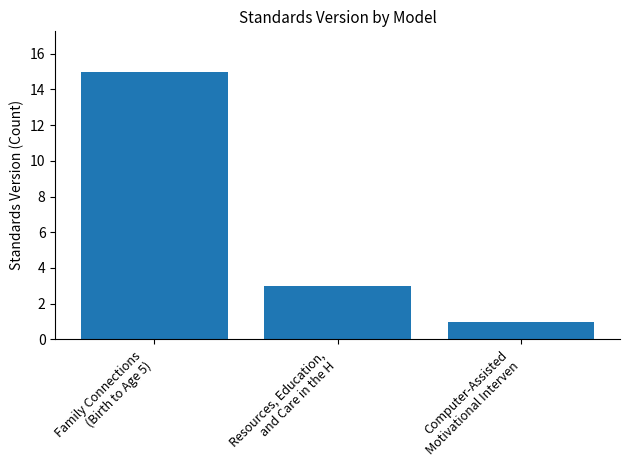

At which label does the data first exceed 3?

Family Connections
(Birth to Age 5)